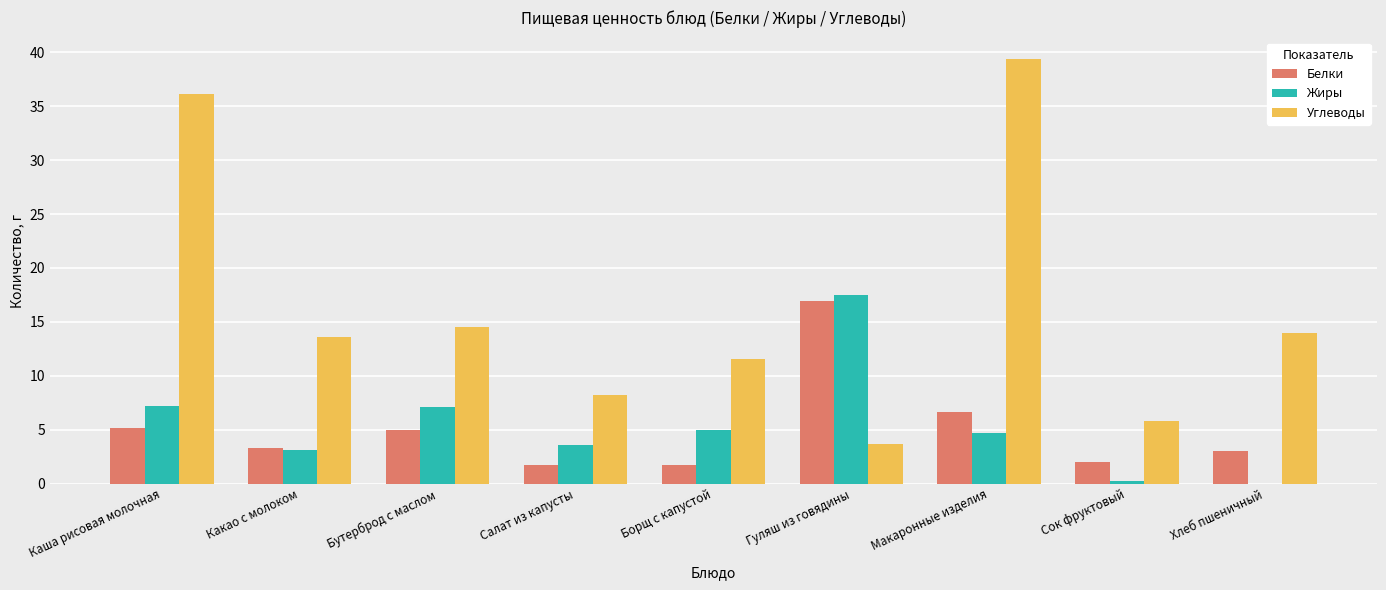

Which category has the highest value in the Жиры series?

Гуляш из говядины